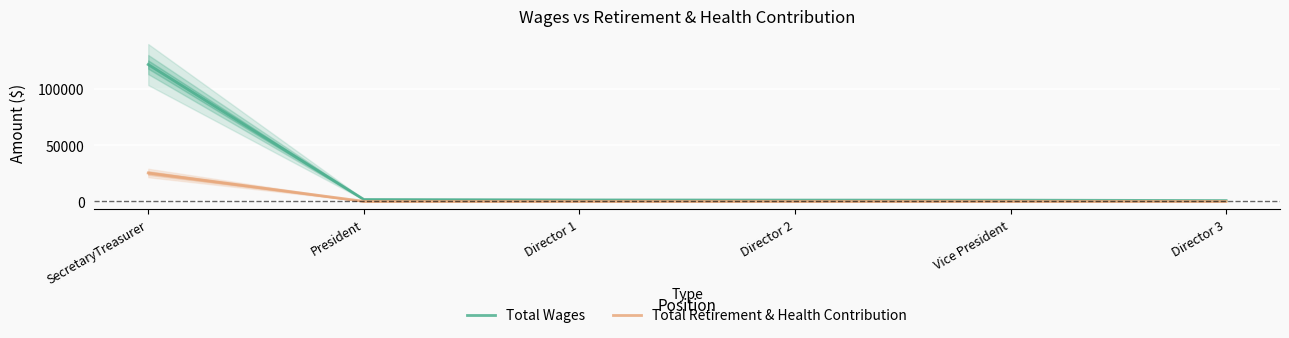

Between SecretaryTreasurer and Vice President, which series saw the biggest shift?

Total Wages